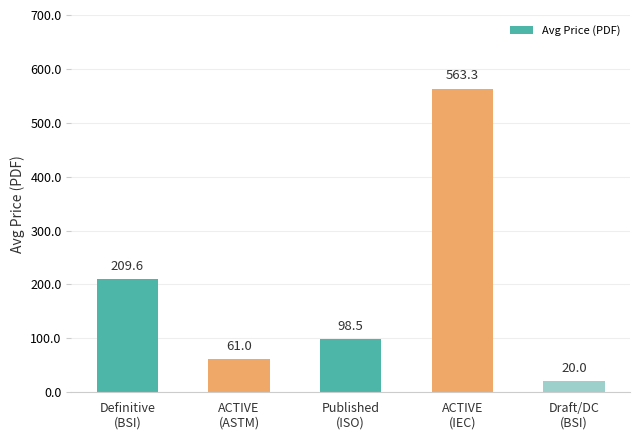

Reading left to right, list all the values displayed in this chart.

Definitive
(BSI)=209.6	ACTIVE
(ASTM)=61.0	Published
(ISO)=98.5	ACTIVE
(IEC)=563.3	Draft/DC
(BSI)=20.0